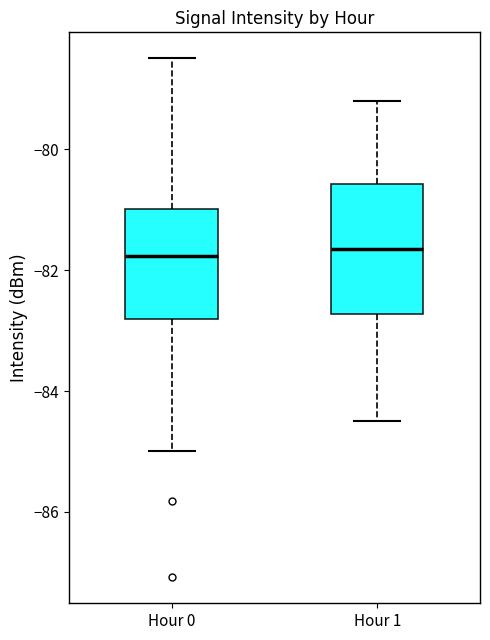

Reading left to right, transcribe this box plot: for each box, give where its median line is, the range the box spans, and where its two whiskers end, as read against the y-axis. The values are not printed on the chart, so give them approximately, as read against the axis.

Hour 0: median -81.8, box -82.8 to -81.0, whiskers -85.0 to -78.4
Hour 1: median -81.6, box -82.8 to -80.6, whiskers -84.4 to -79.2